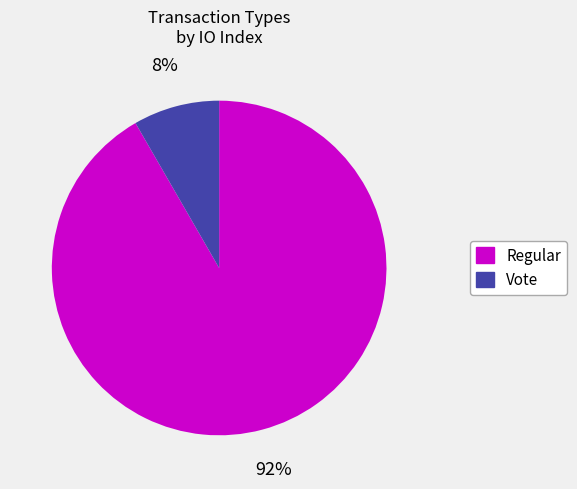

Which category has the smallest portion of the pie?

Vote